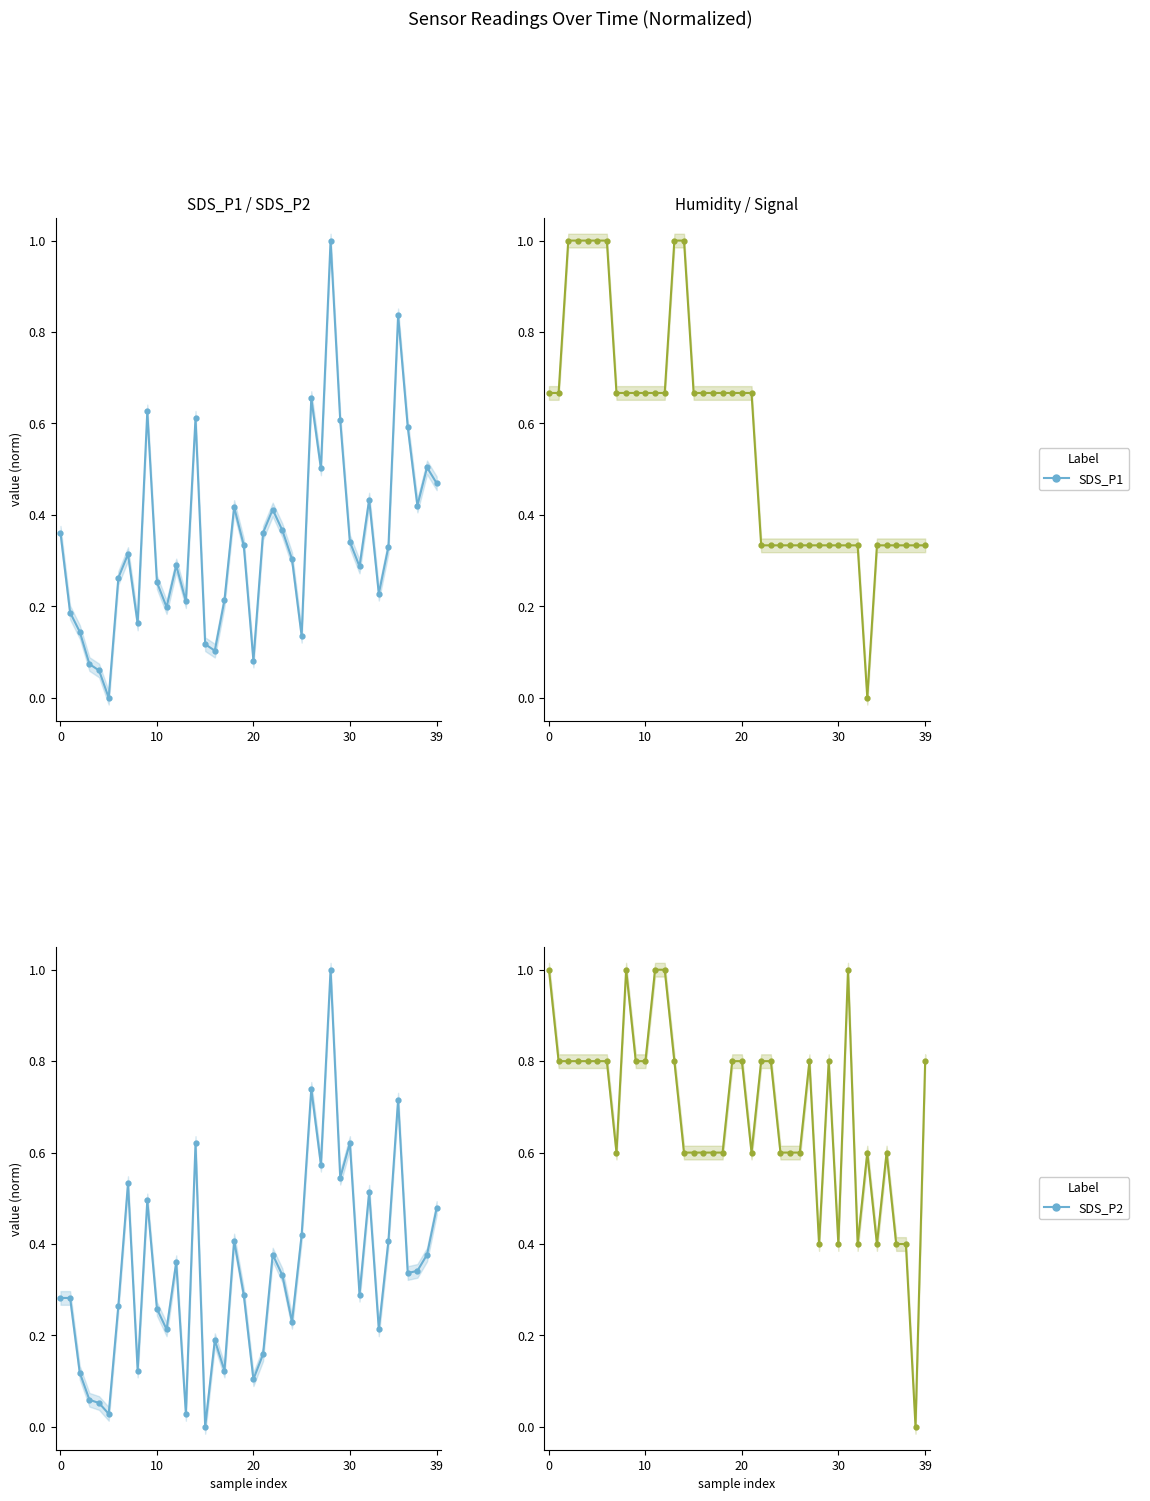

What is the difference between the maximum and minimum values in the Signal series?

1.0